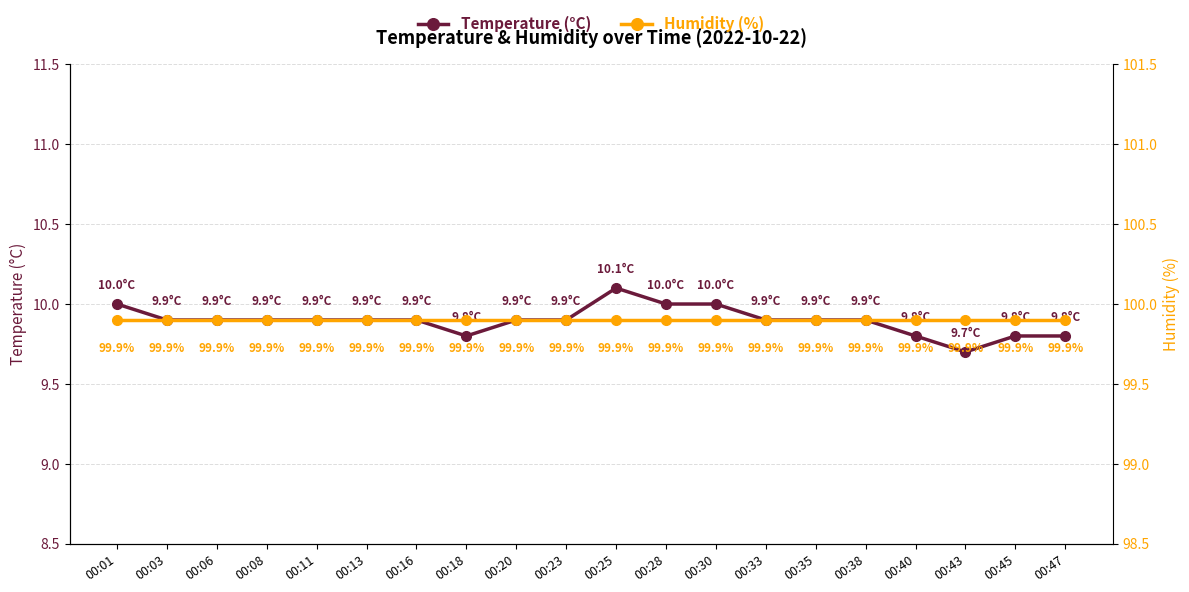

How many interior local valleys does the temperature series have?

2